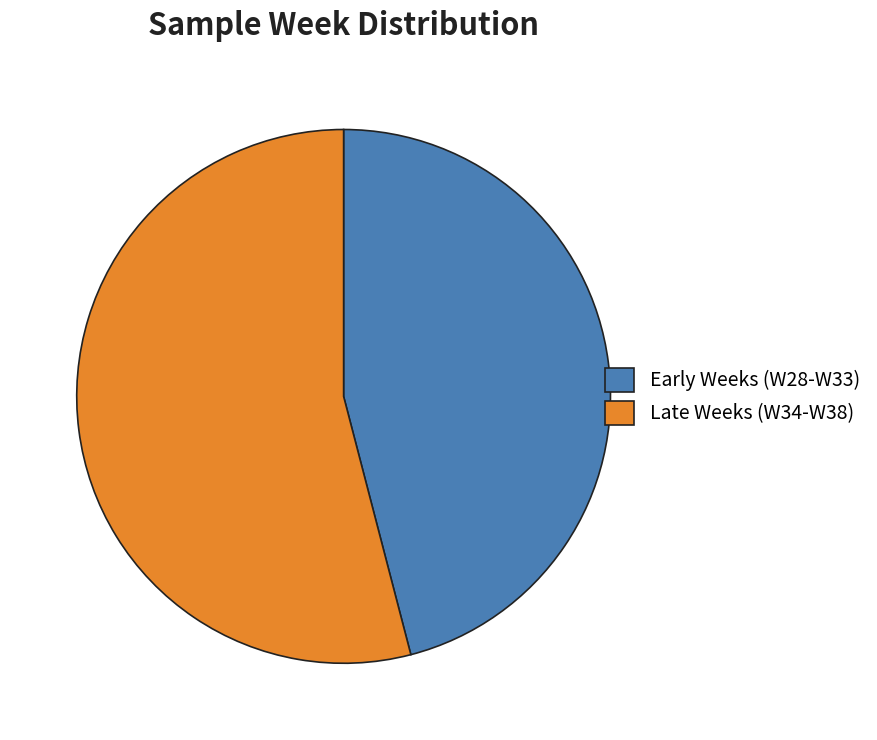

What is the largest slice in the pie chart?

Late Weeks (W34-W38)